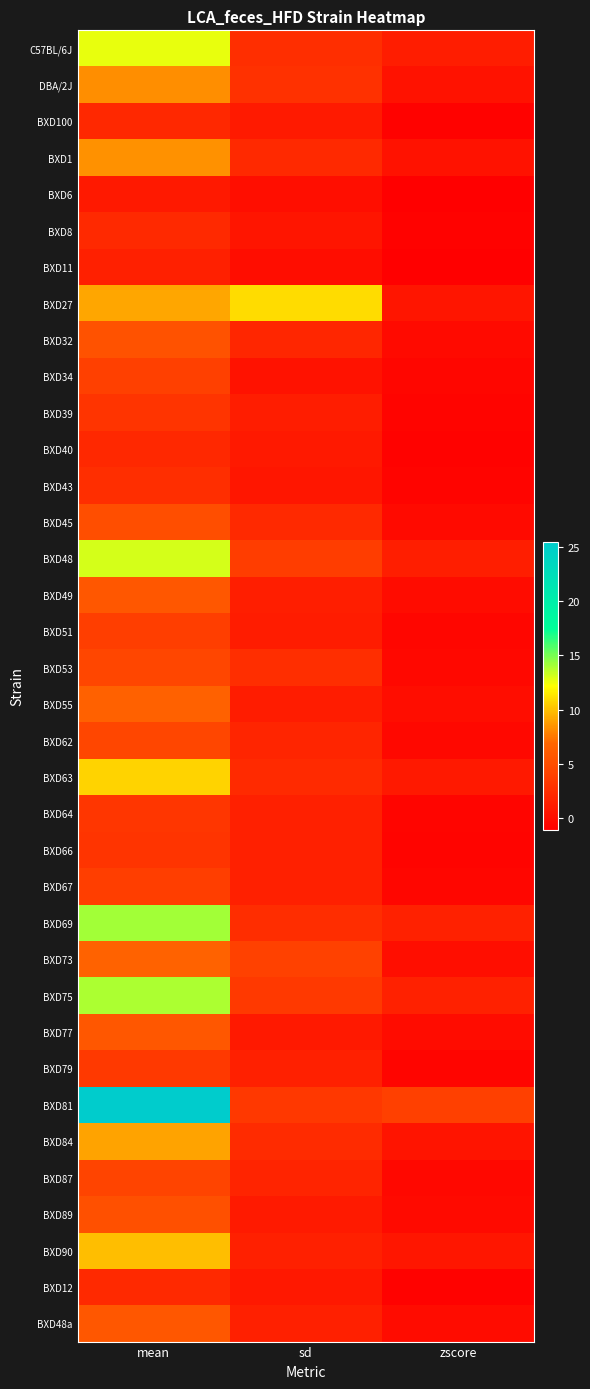

Rank the series at sd from highest to lowest value.

BXD27, BXD73, BXD48, BXD75, BXD81, DBA/2J, BXD53, C57BL/6J, BXD69, BXD84, BXD63, BXD1, BXD45, BXD32, BXD62, BXD87, BXD64, BXD67, BXD90, BXD66, BXD48a, BXD79, BXD49, BXD39, BXD51, BXD55, BXD89, BXD100, BXD77, BXD40, BXD12, BXD43, BXD8, BXD34, BXD6, BXD11